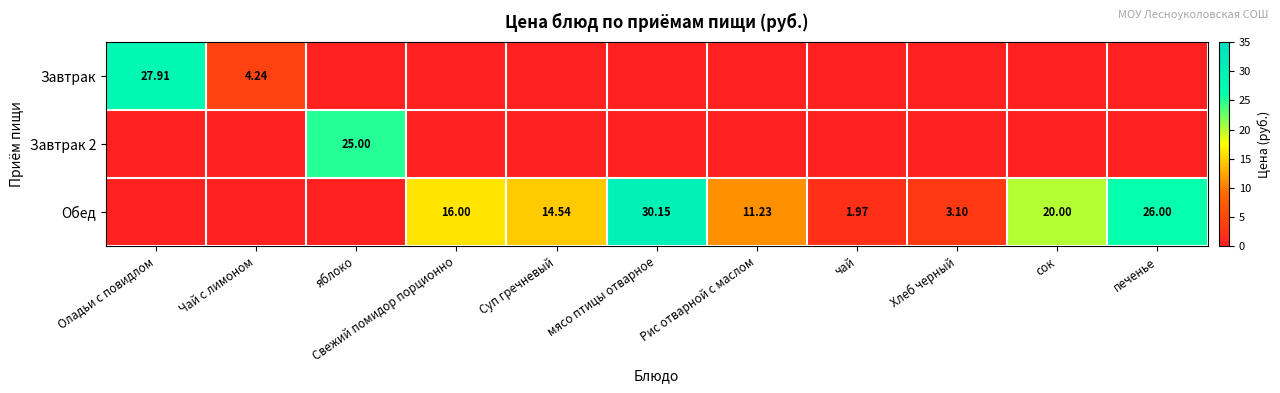

Which category has the lowest value across all series?

яблоко